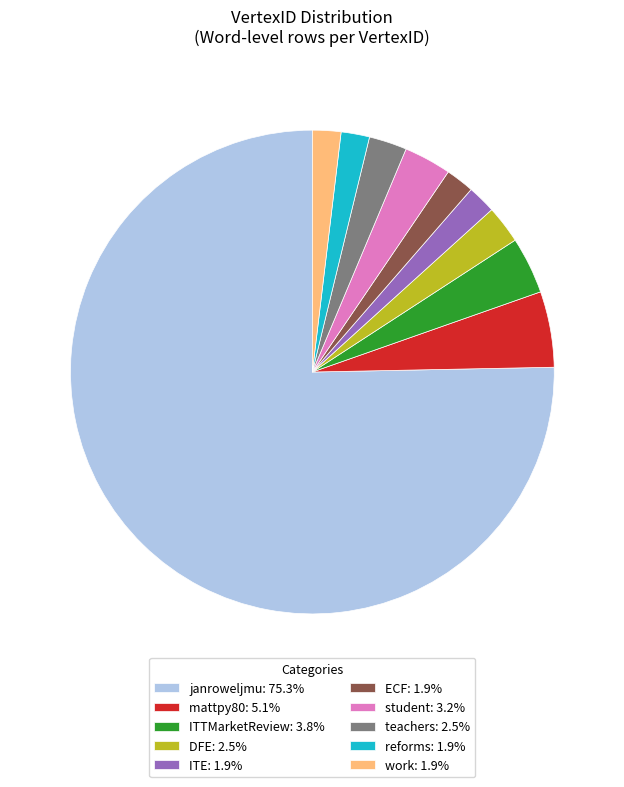

Does ITE: 1.9% account for over 50% of the chart?

No